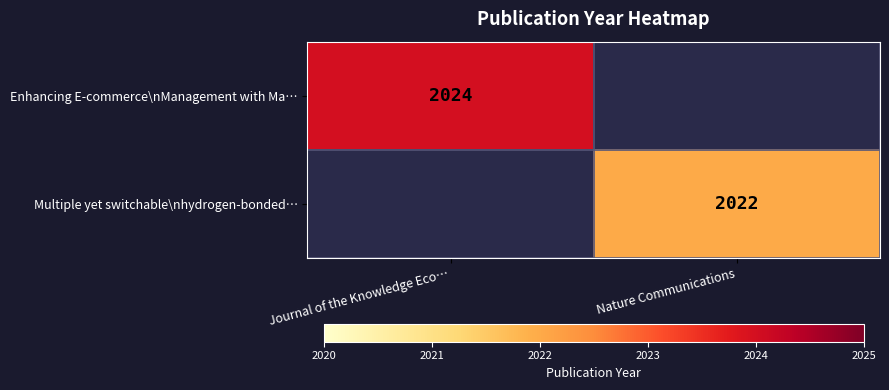

How many distinct data groups are displayed?

2